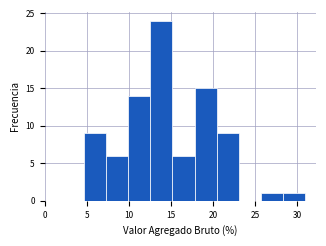

Reading left to right, list every bar in this chart as the range it spans on the x-axis followed by its height. Neither the bar edges nor the heights are printed on the chart, so give them approximately, as read against the axes.

4.5 to 7.5: 9
7.5 to 10.0: 6
10.0 to 12.5: 14
12.5 to 15.0: 24
15.0 to 18.0: 6
18.0 to 20.5: 15
20.5 to 23.0: 9
23.0 to 25.5: 0
25.5 to 28.5: 1
28.5 to 31.0: 1